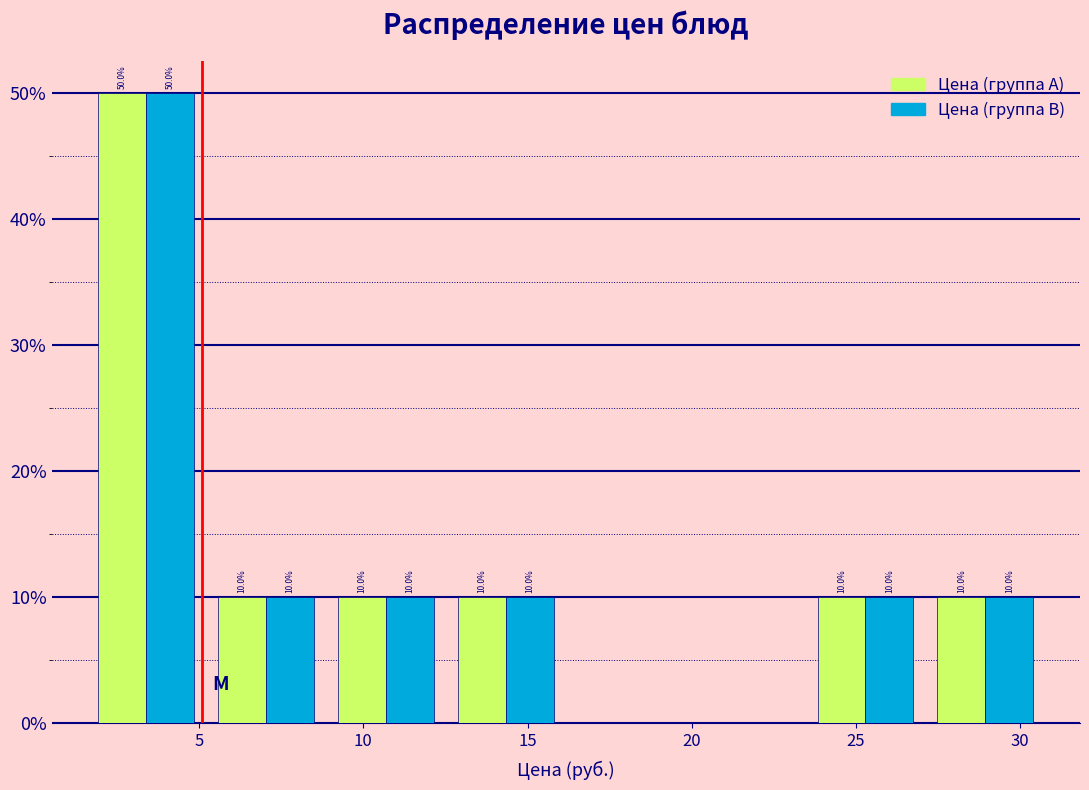

In the Цена (группа A) series, which range on the x-axis has the tallest bar?

1.5 to 5.0